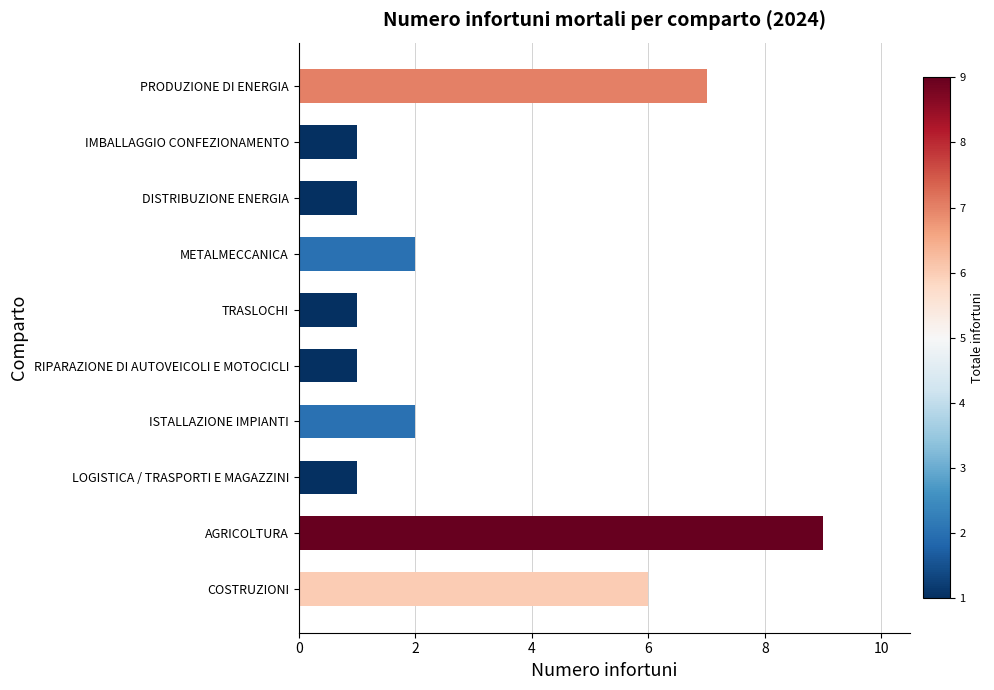

How many categories are shown in the chart?

10